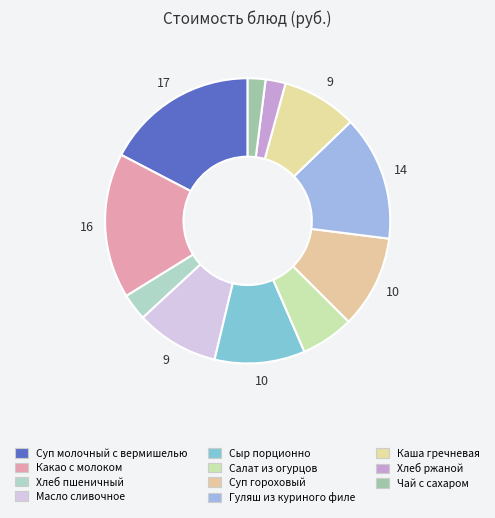

How many slices are in this pie chart?

11